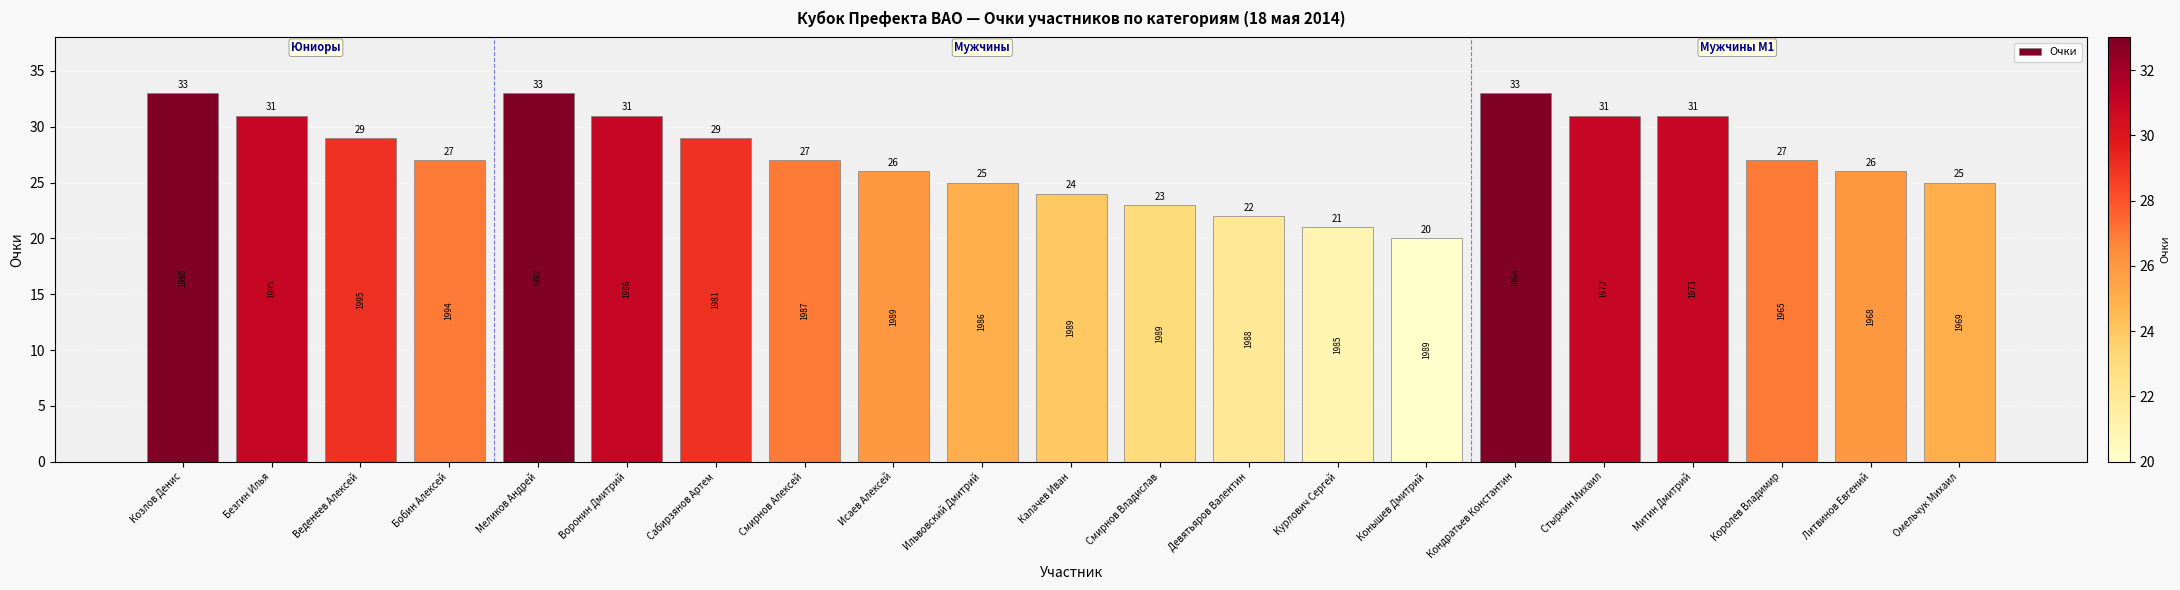

What is the change in value from Козлов Денис to Стыркин Михаил?

-2